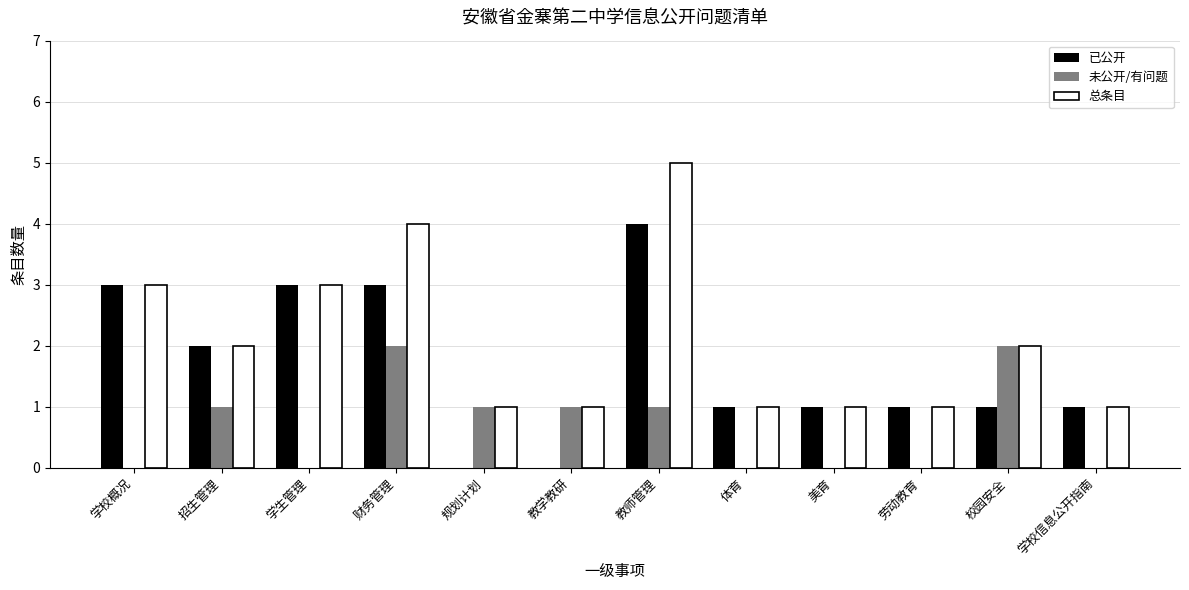

Which series has the largest total across all categories?

总条目